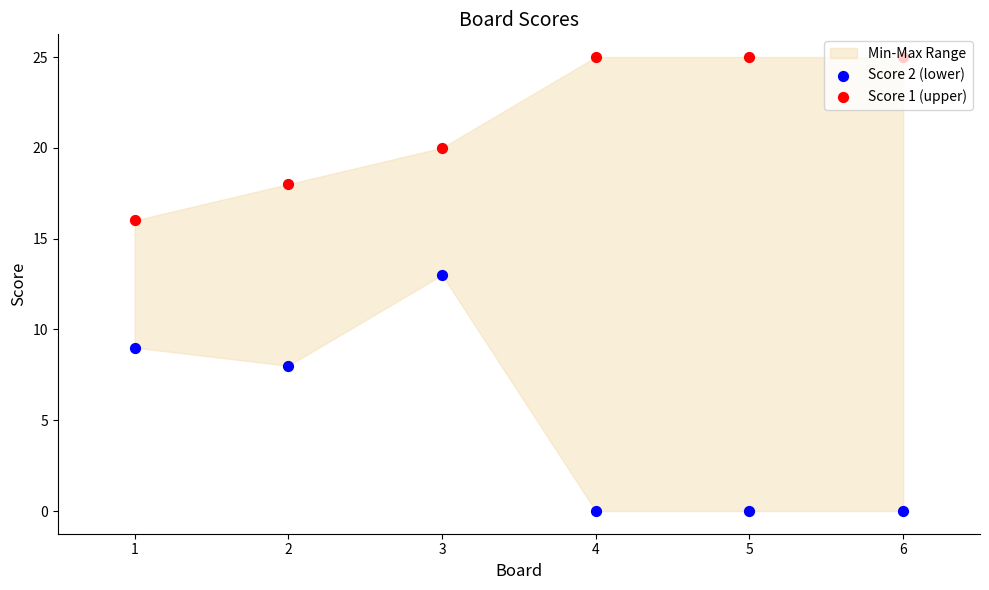

Which series reaches the minimum Y coordinate?

Score 2 (lower)